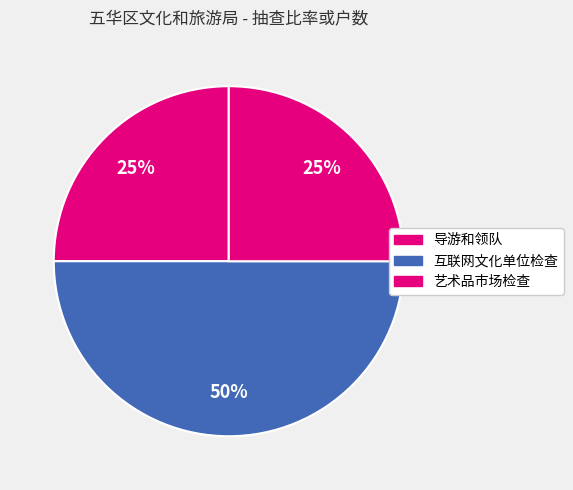

Rank the categories by value from lowest to highest.

导游和领队, 艺术品市场检查, 互联网文化单位检查